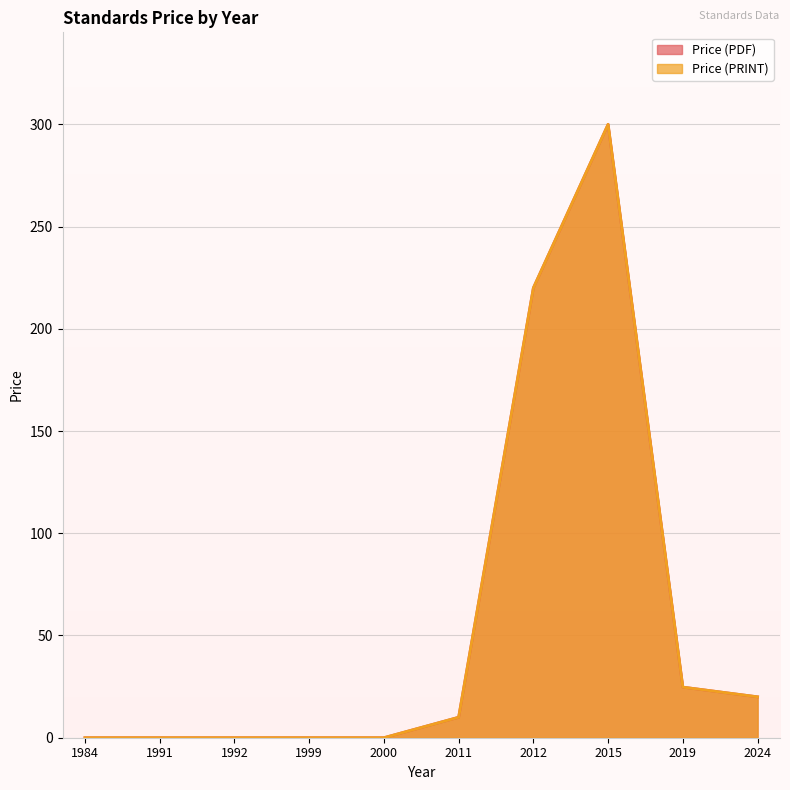

Does the chart display data point markers on the line(s)?

No